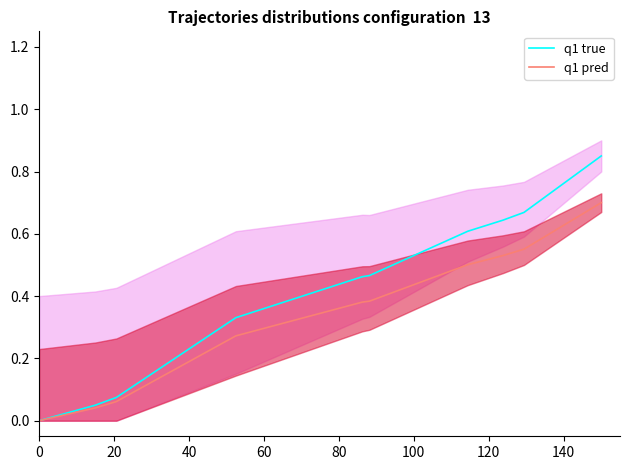

How many distinct data groups are displayed?

2